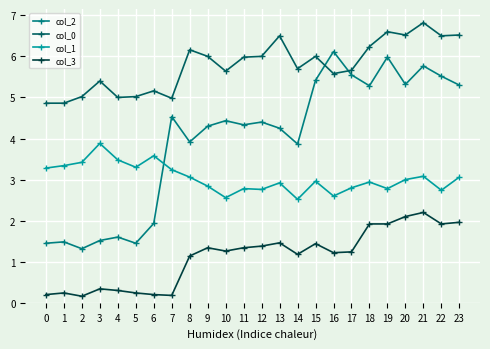

At which category does col_1 reach its first local valley?

5